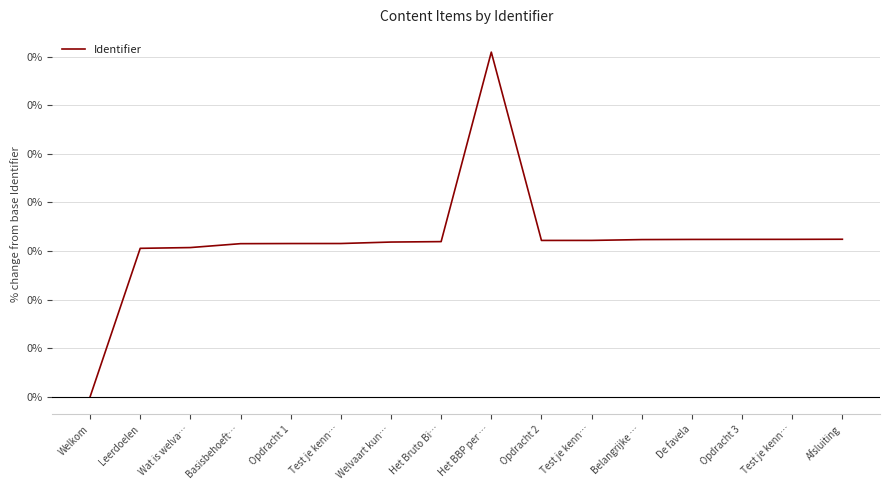

At which category does the chart reach its minimum across all series?

Welkom